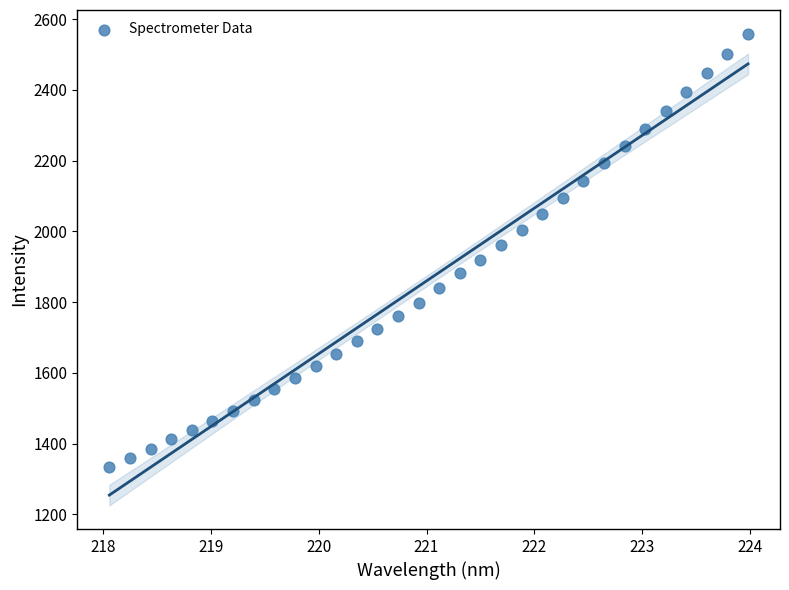

What is the range of Y values (max minus min)?

1224.0